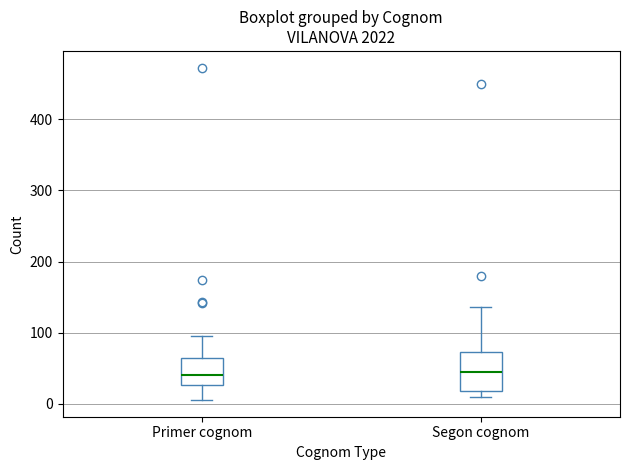

Which box is the tallest, from its lower edge to its upper edge?

Segon cognom